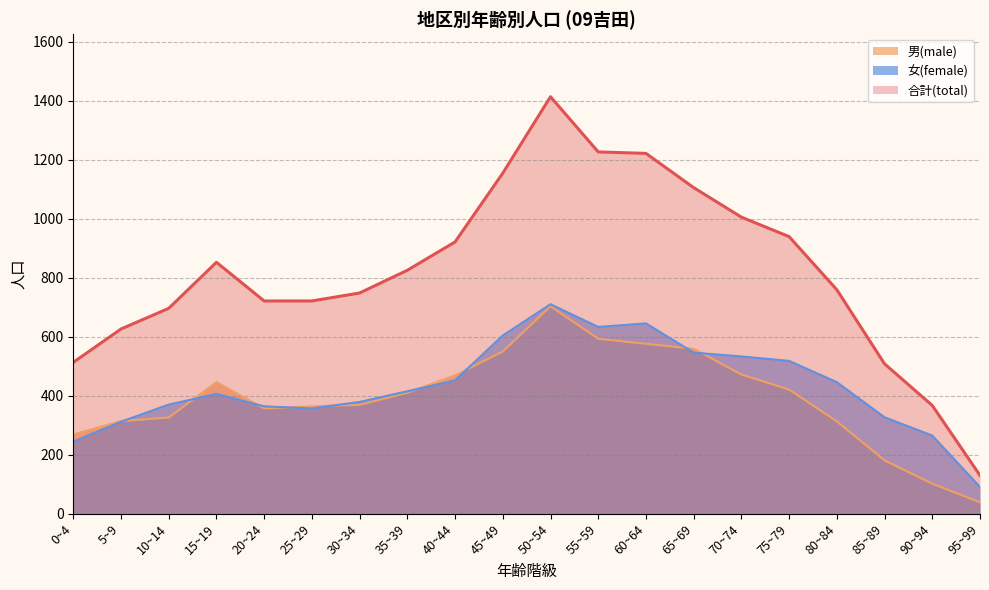

Is it true that 女(female) equals 572 at 25~29?

False